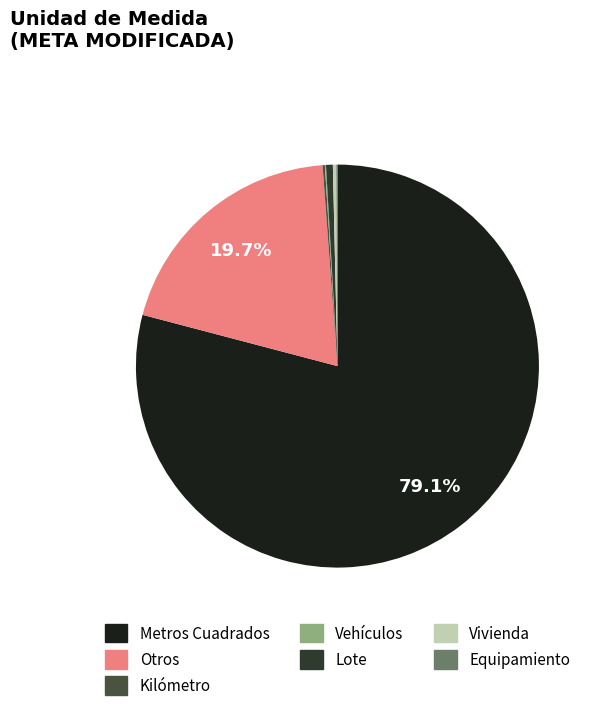

Rank the categories by value from highest to lowest.

Metros Cuadrados, Otros, Lote, Vivienda, Kilómetro, Vehículos, Equipamiento